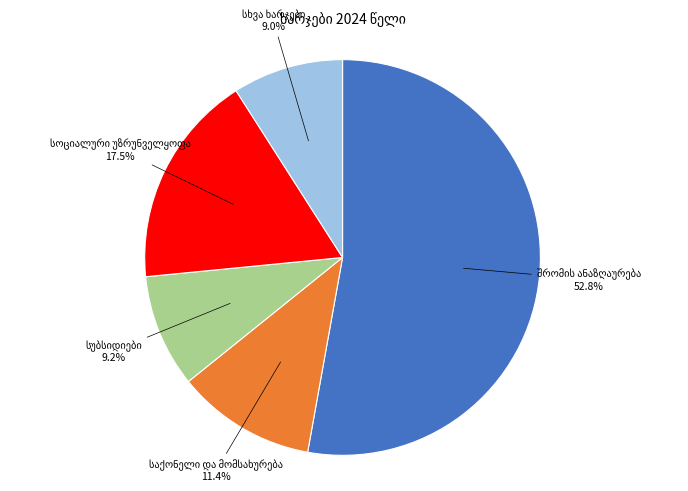

Does any single category account for the majority?

Yes